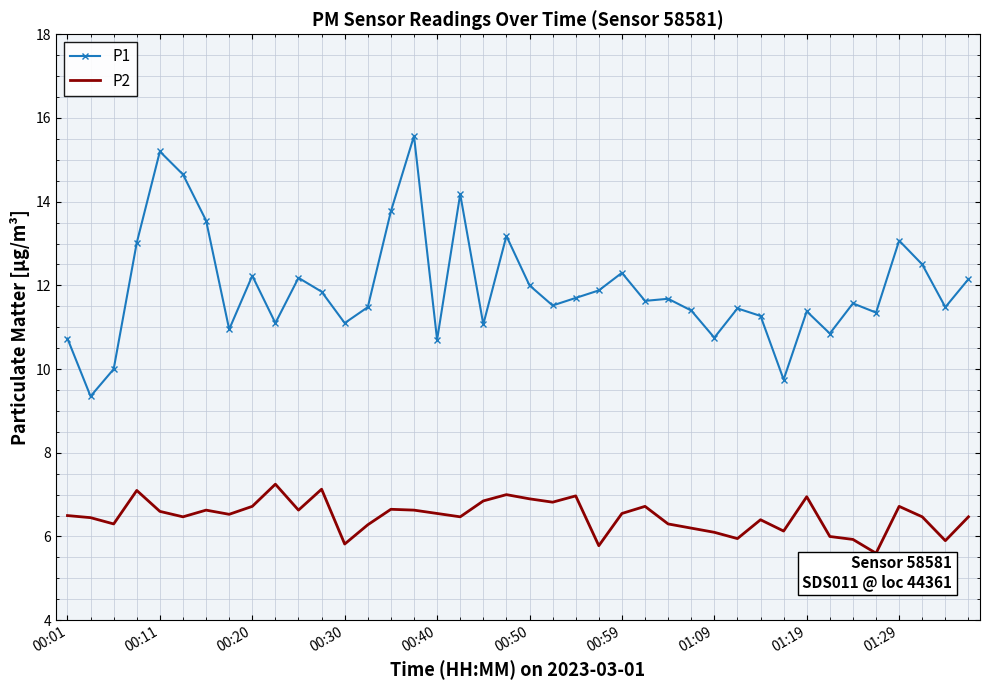

Which series has the largest total across all categories?

P1